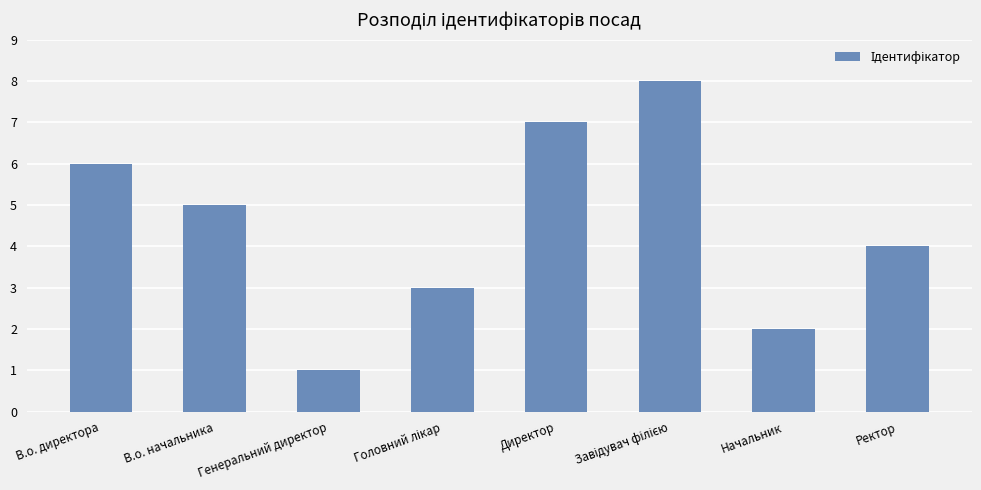

Which category has the lowest value across all series?

Генеральний директор